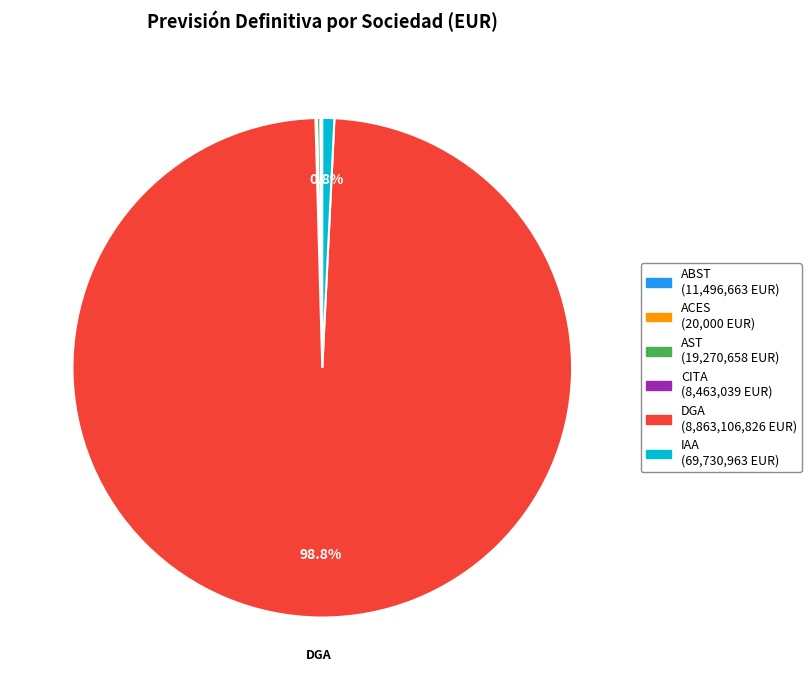

Which slice is the largest?

DGA